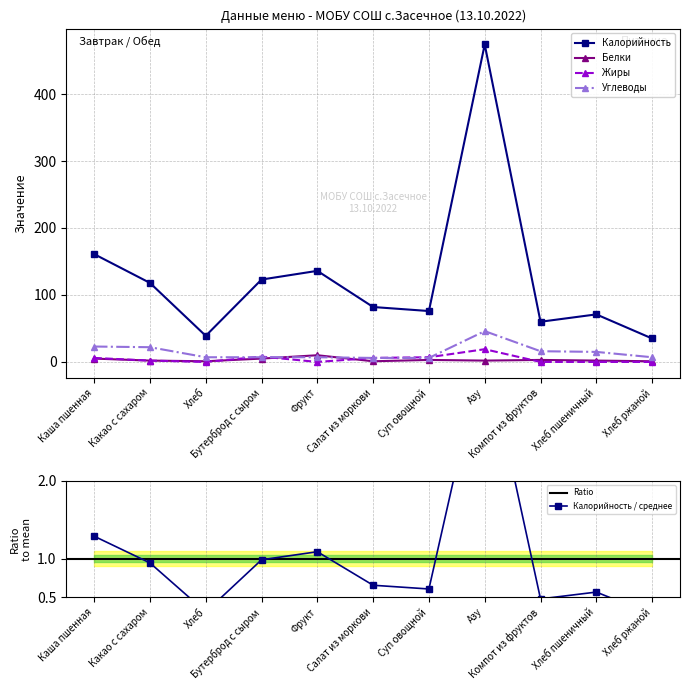

True or false: Белки and Калорийность intersect in this chart.

False